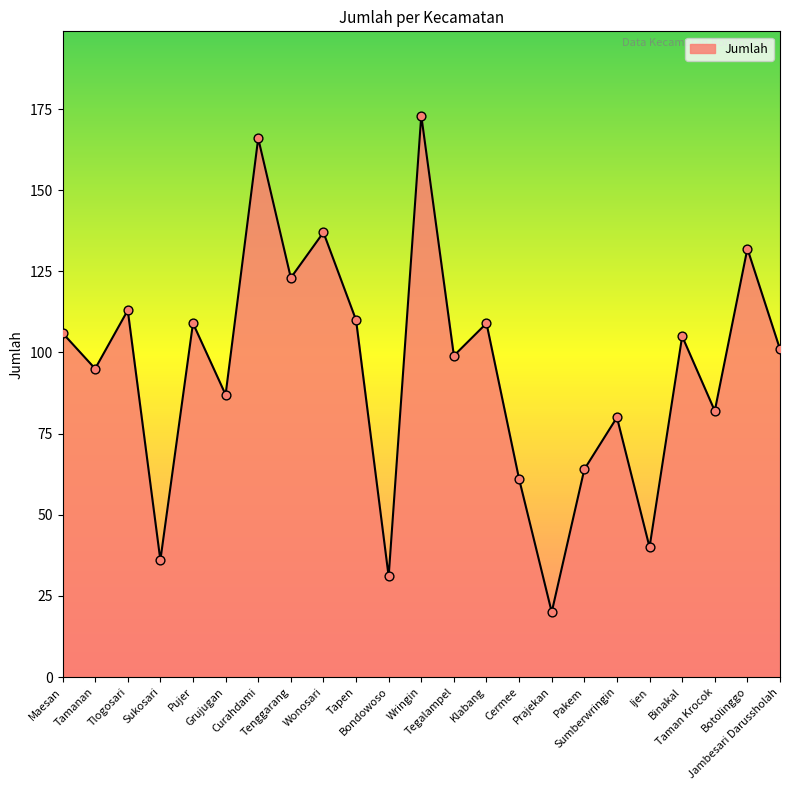

What is the change in value from Tamanan to Sumberwringin?

-15